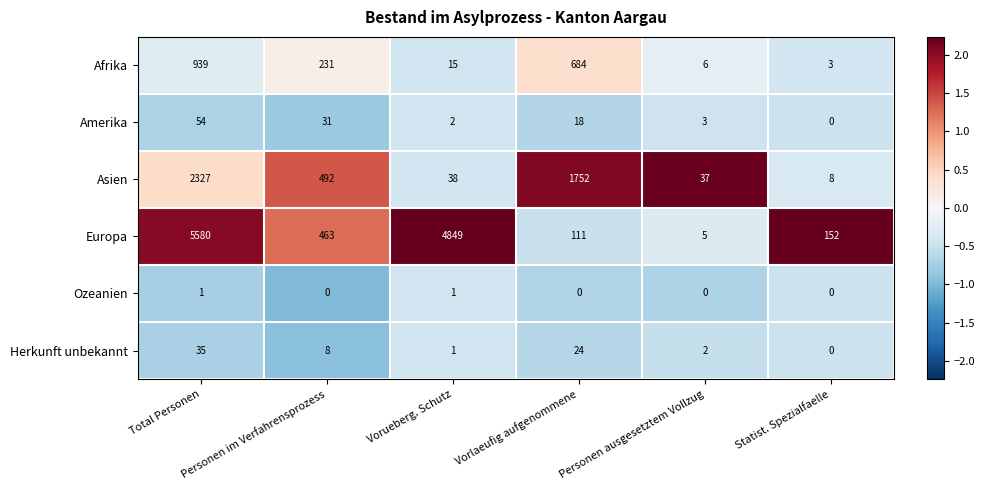

How many distinct data groups are displayed?

6